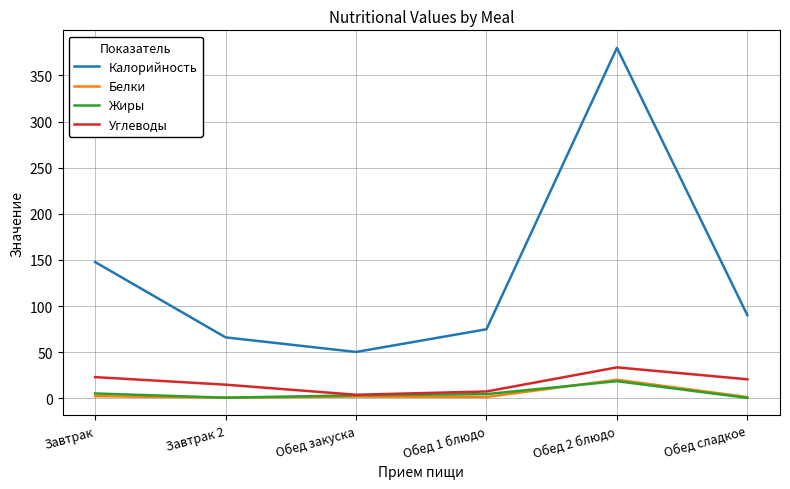

Is it true that Углеводы equals 22.9 at Завтрак?

True